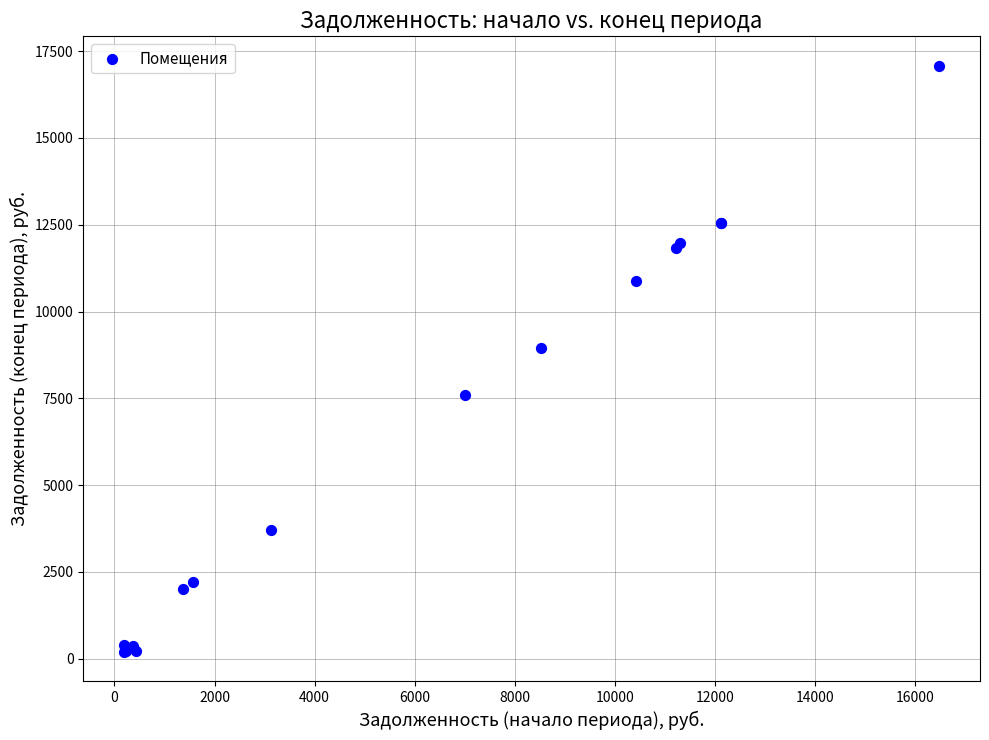

What Y value in the scatter plot is closest to 8636?

8964.3